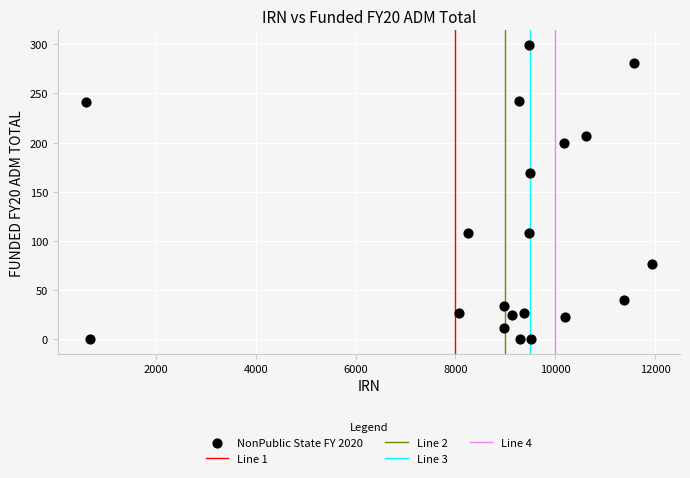

What is the range of Y values (max minus min)?

299